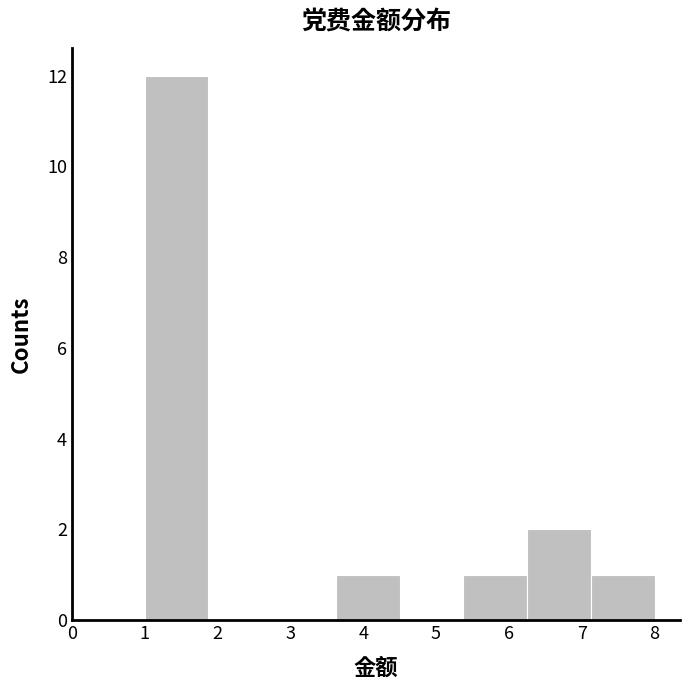

What is the height of the bar covering 7.1 to 8.0 on the x-axis? Neither the bar edges nor the heights are printed on the chart, so give them approximately, as read against the axes.

1